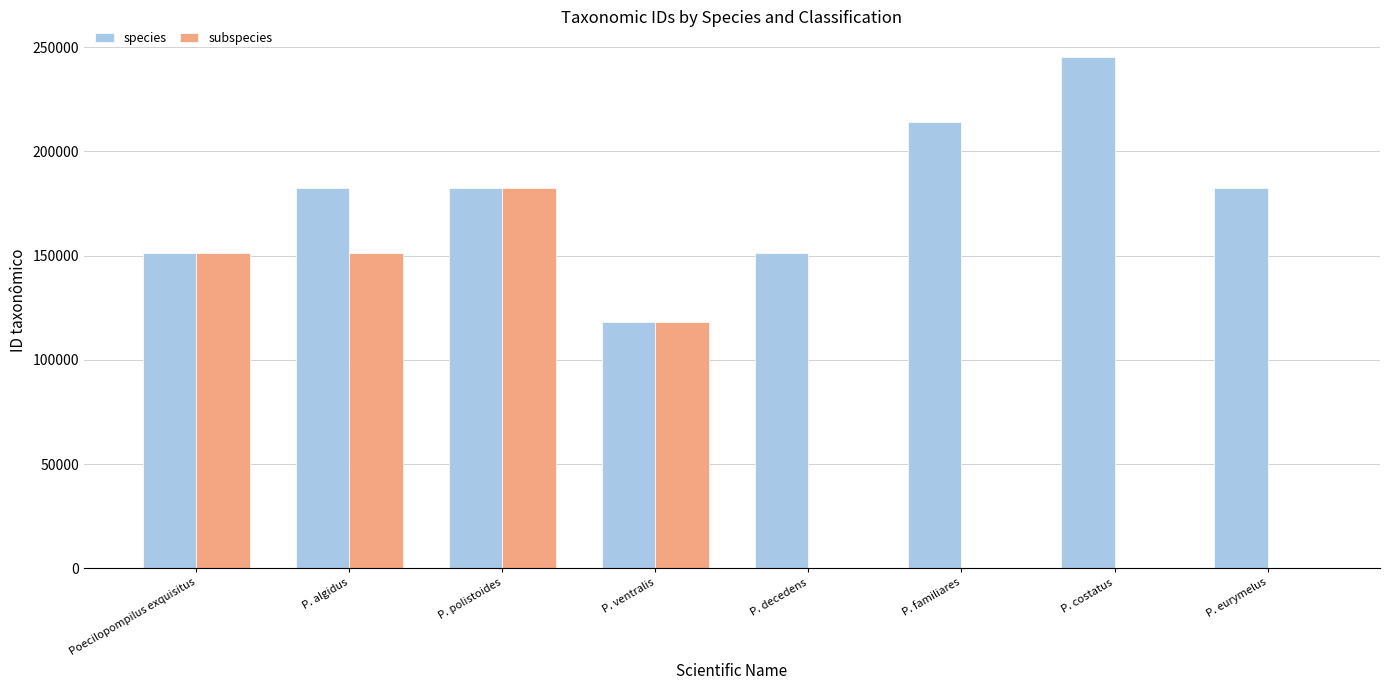

At which label does species reach its peak?

P. costatus